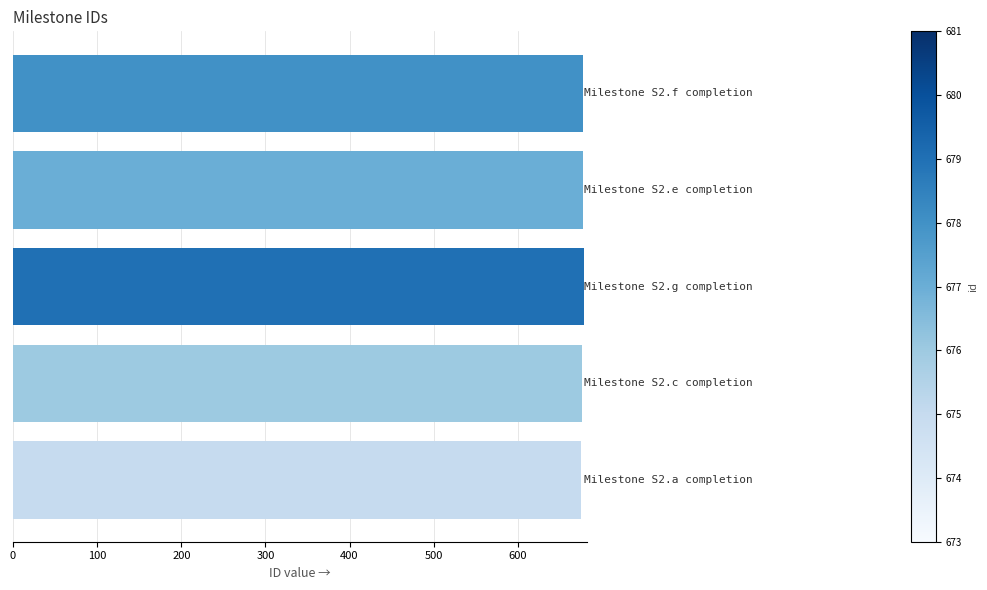

How many values are below 677?

2